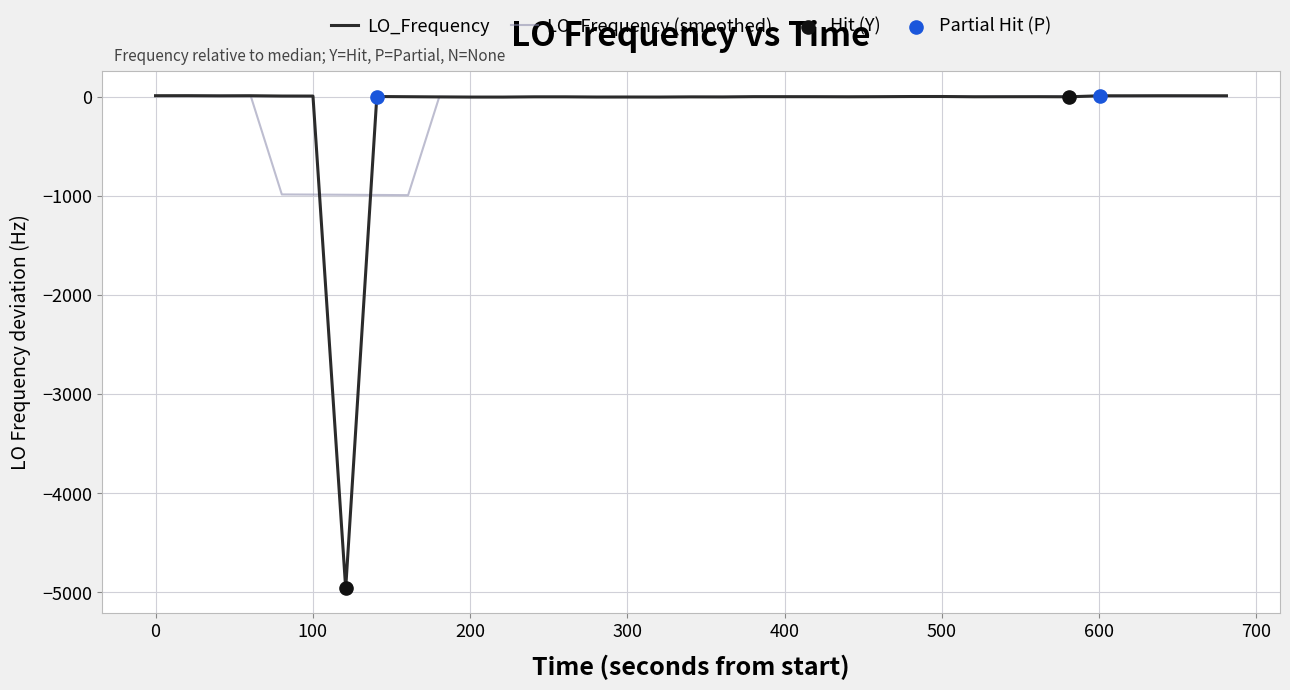

What is the lowest value of the LO_Frequency (smoothed) series?

-993.2